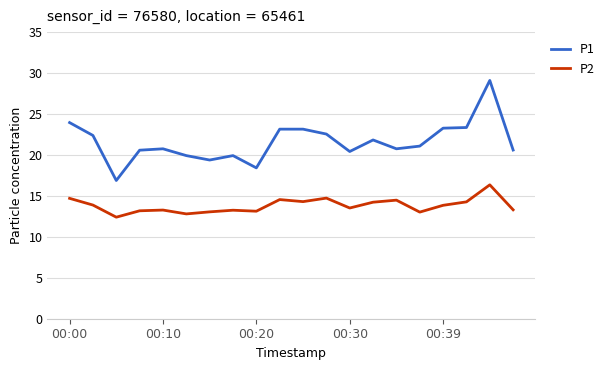

What are all the series names shown in the legend?

P1, P2